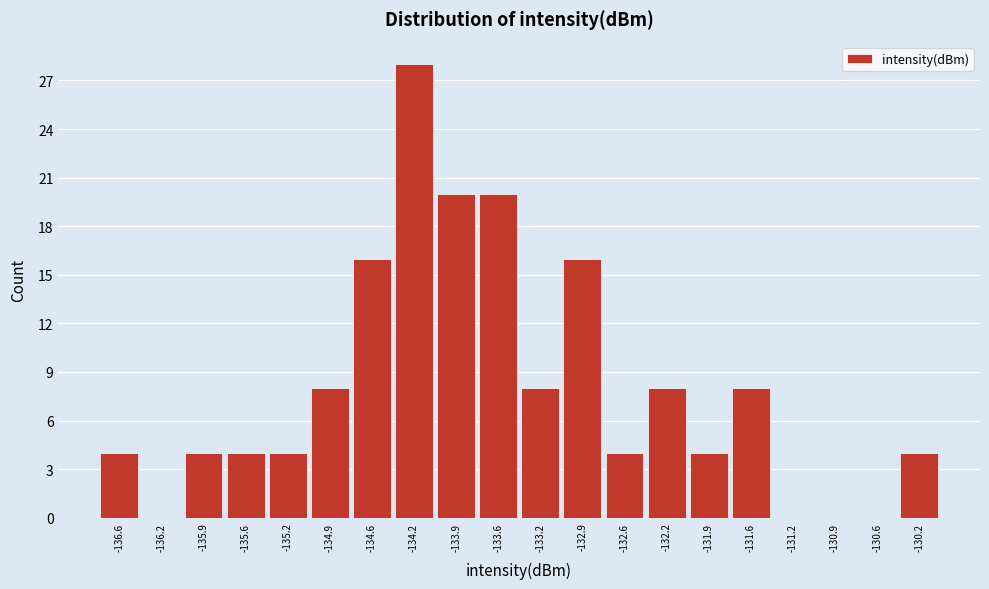

Reading right to left, what are all the values shown in this chart?

-130.2=4	-130.6=0	-130.9=0	-131.2=0	-131.6=8	-131.9=4	-132.2=8	-132.6=4	-132.9=16	-133.2=8	-133.6=20	-133.9=20	-134.2=28	-134.6=16	-134.9=8	-135.2=4	-135.6=4	-135.9=4	-136.2=0	-136.6=4